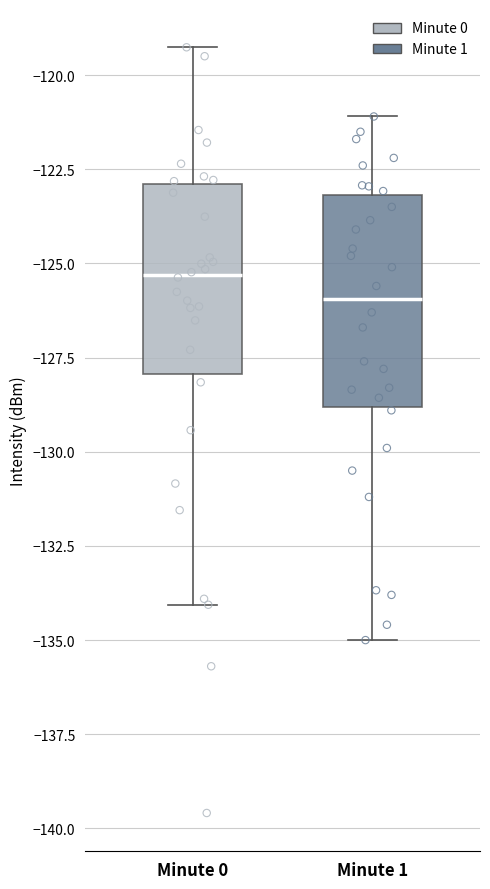

Which box's median line is the lowest?

Minute 1